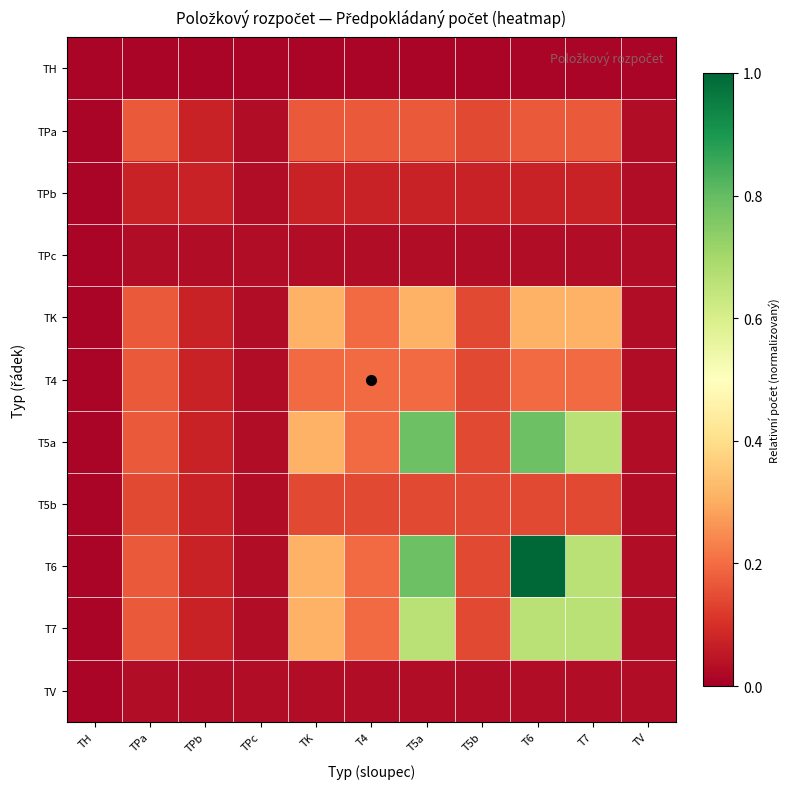

At which category is the sum across all series the highest?

T6